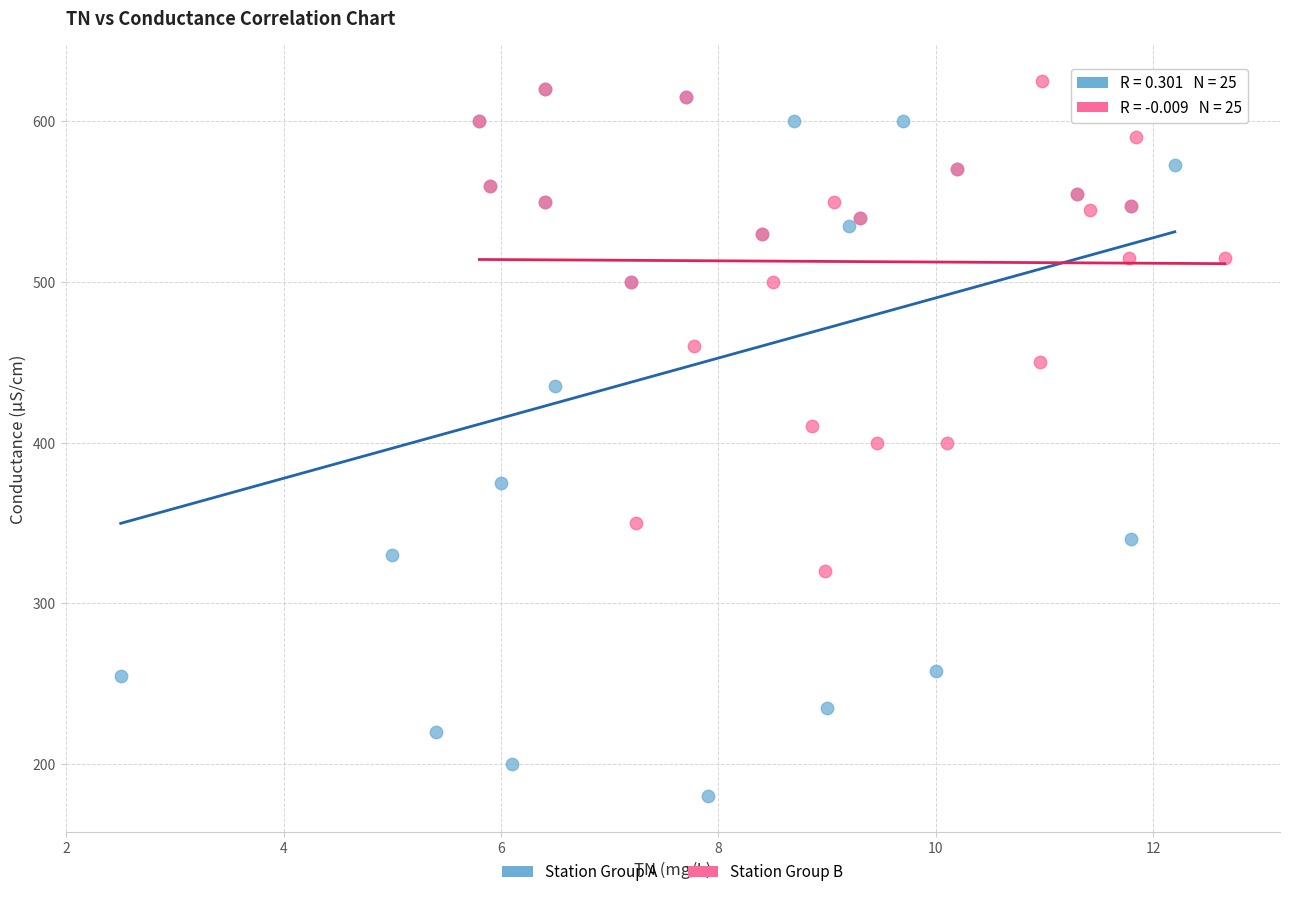

What are all the series names shown in the legend?

Station Group A, Station Group B